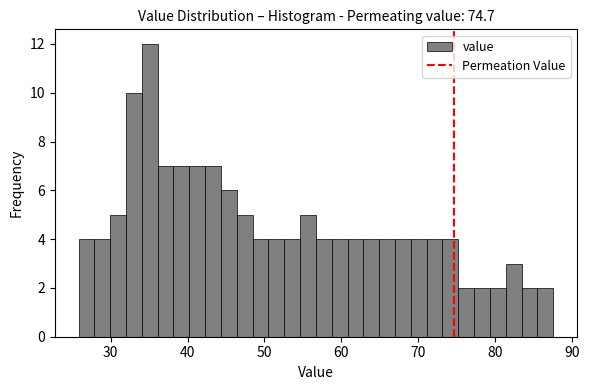

Around what value on the x-axis is the tallest bar? Give the approximate position of its centre, as read against the axis.

35